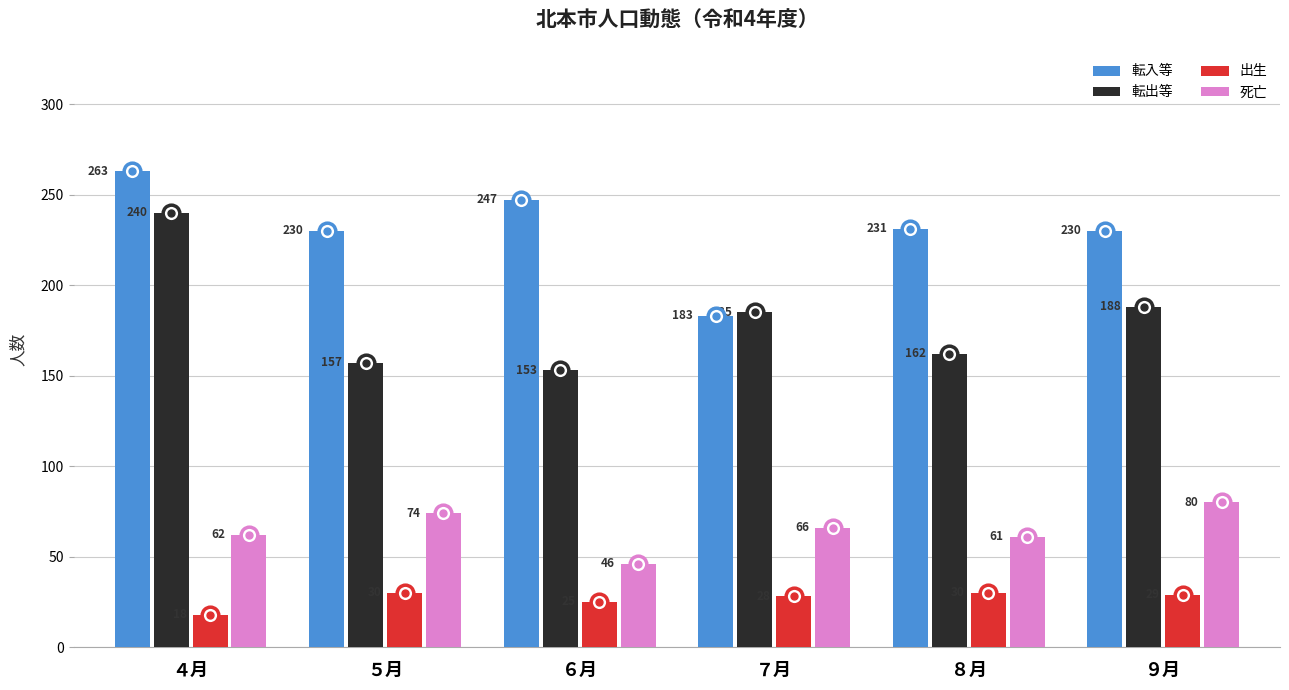

What is the label of the 2nd bar from the left?

５月